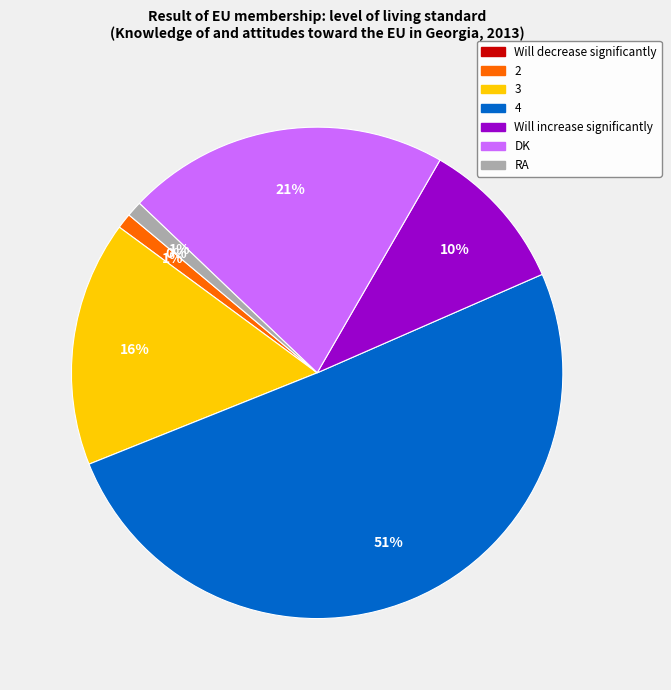

Is it true that 4 is 51% of the pie?

True